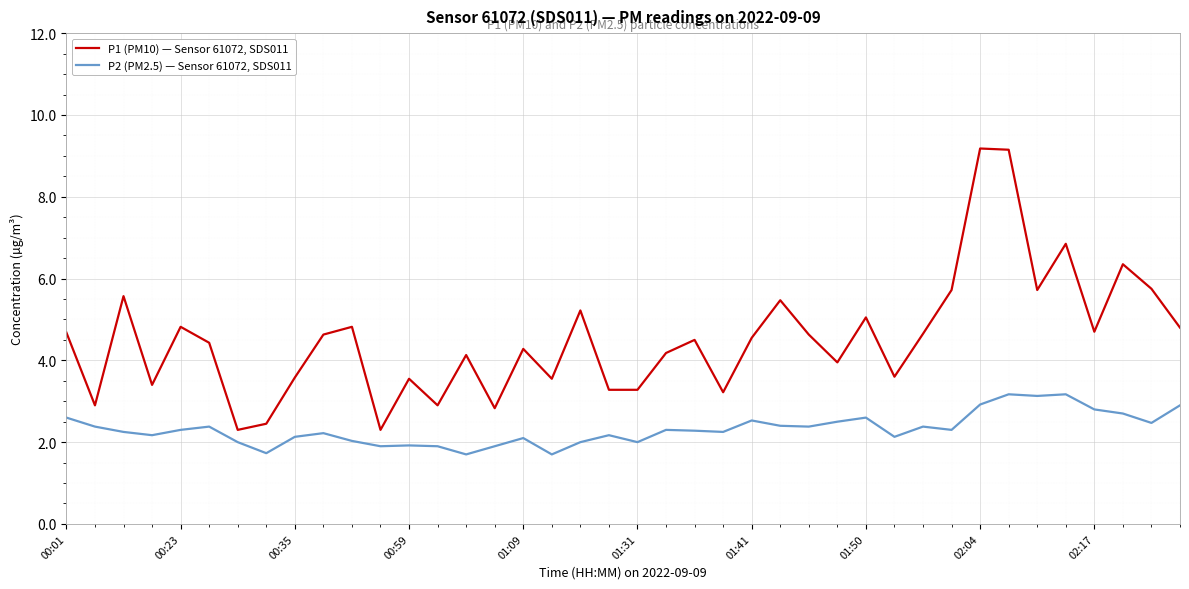

List the series in order of their peak value, lowest first.

P2 (PM2.5) — Sensor 61072, SDS011, P1 (PM10) — Sensor 61072, SDS011